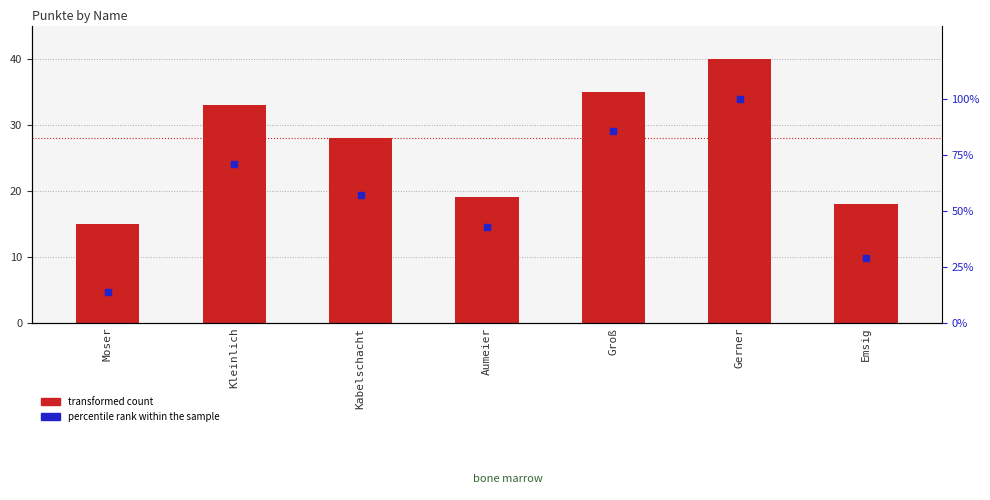

Which series contains the highest Y value?

percentile rank within the sample